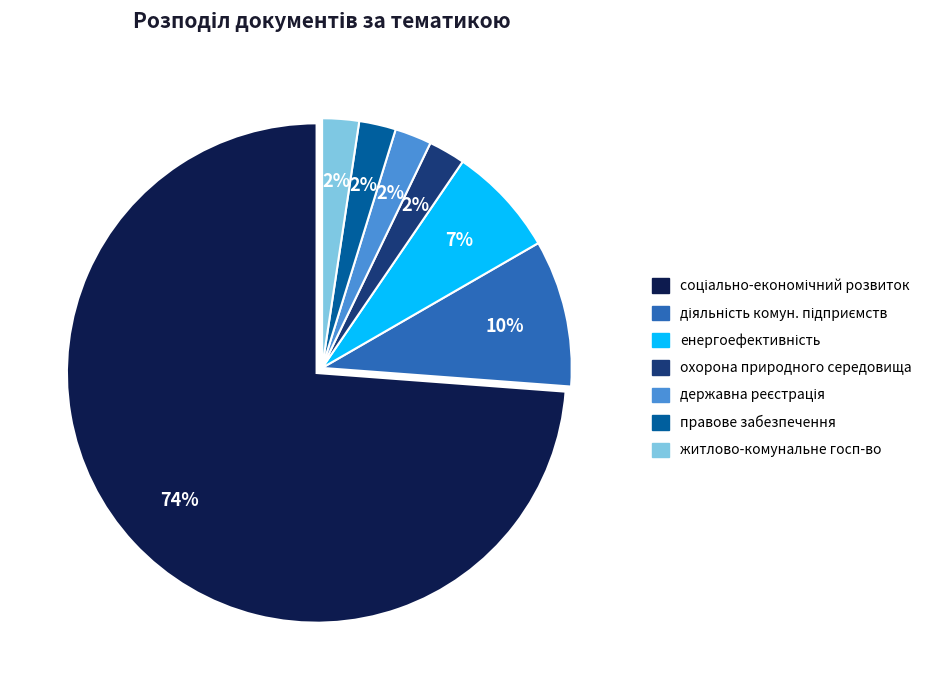

How many slices are in this pie chart?

7